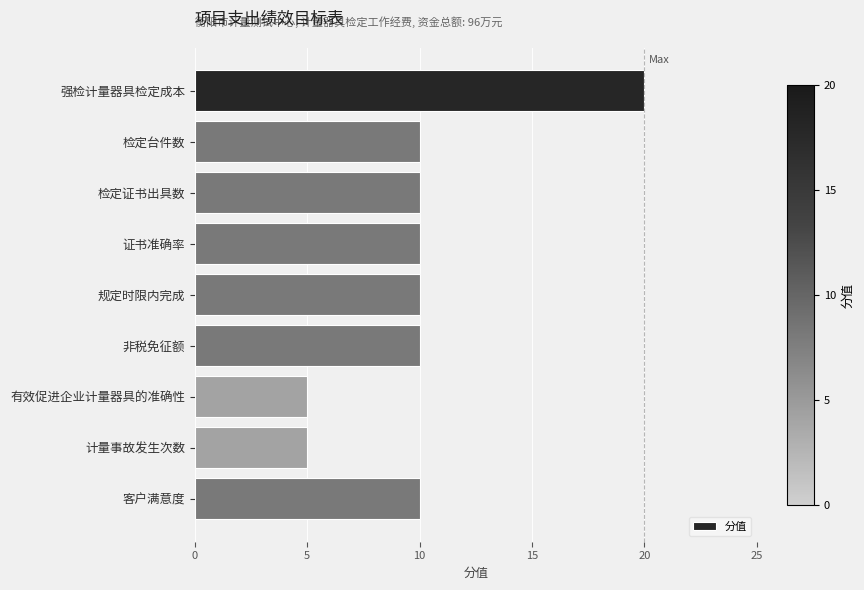

Reading top to bottom, what are all the values shown in this chart?

强检计量器具检定成本=20	检定台件数=10	检定证书出具数=10	证书准确率=10	规定时限内完成=10	非税免征额=10	有效促进企业计量器具的准确性=5	计量事故发生次数=5	客户满意度=10